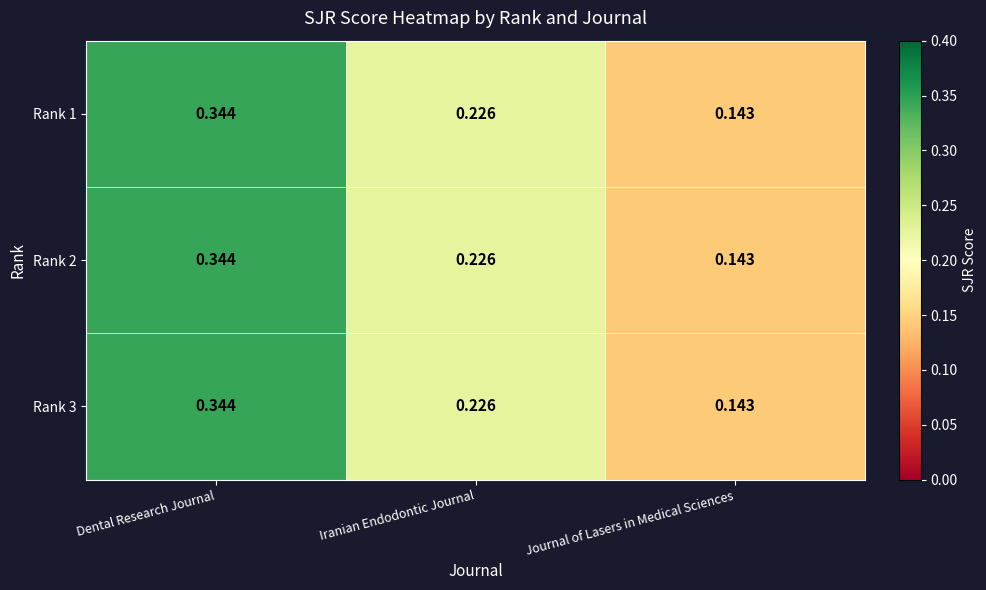

Is the value of Rank 1 at Dental Research Journal greater than the value of Rank 3 at Journal of Lasers in Medical Sciences?

Yes